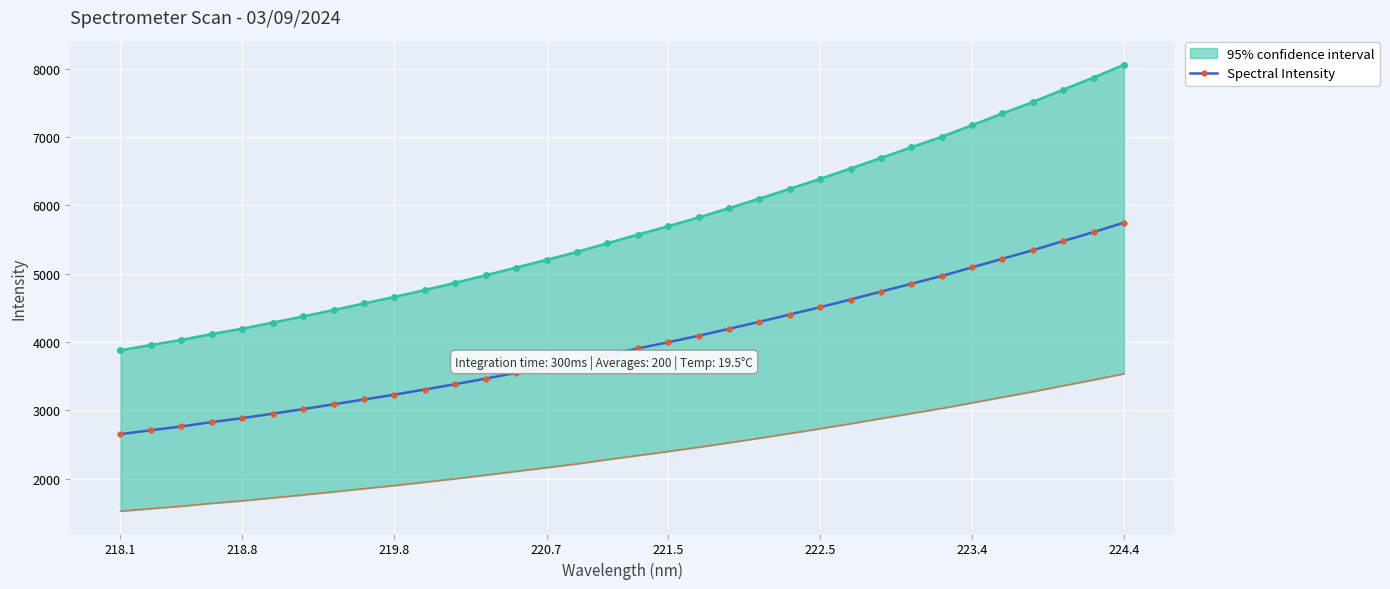

What is the minimum value shown in the chart?

2651.0